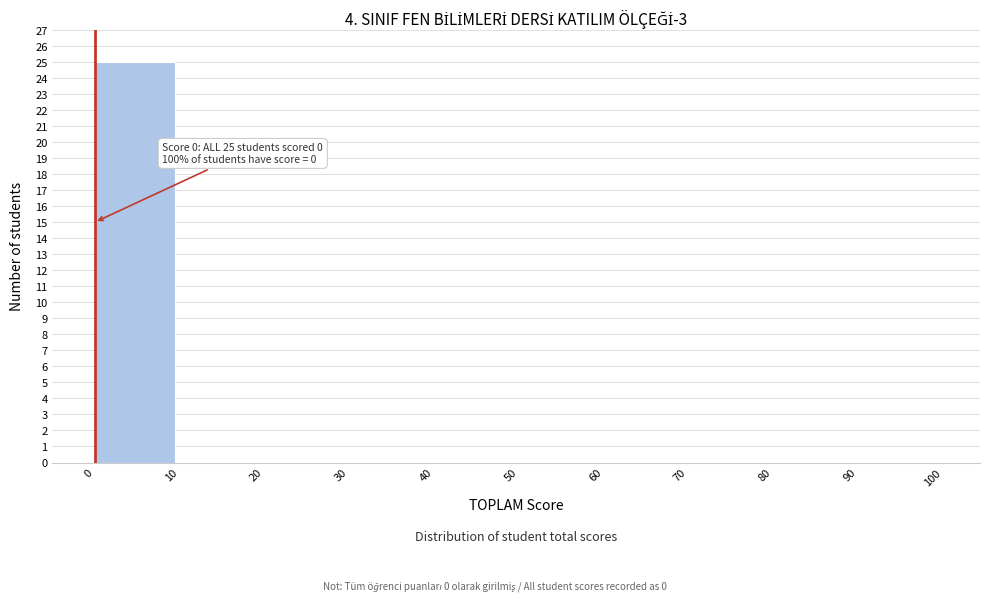

Which range on the x-axis has the tallest bar?

0 to 10